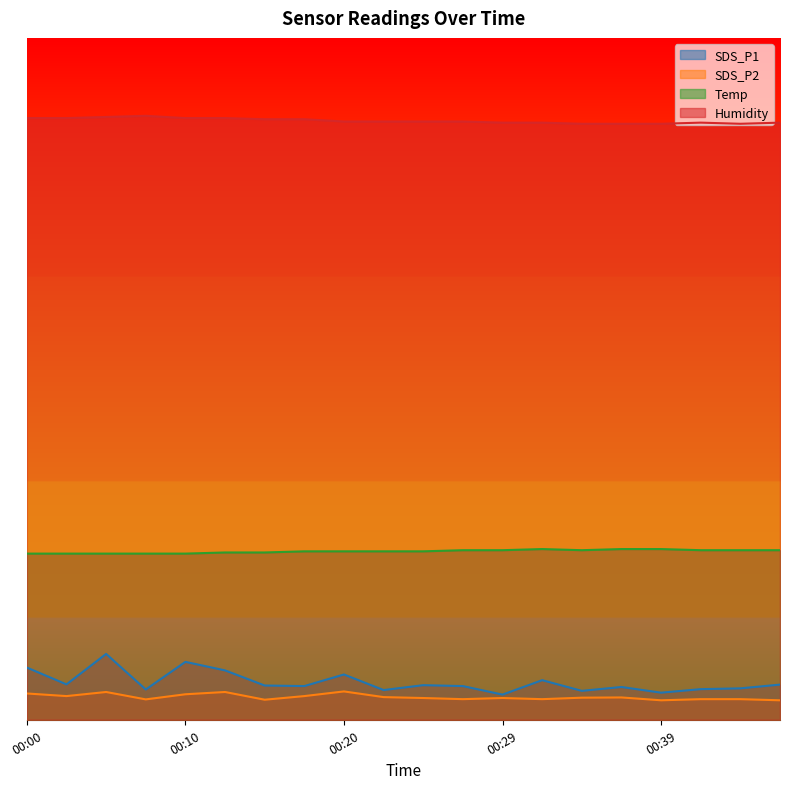

Where is the first local maximum for Humidity?

00:07